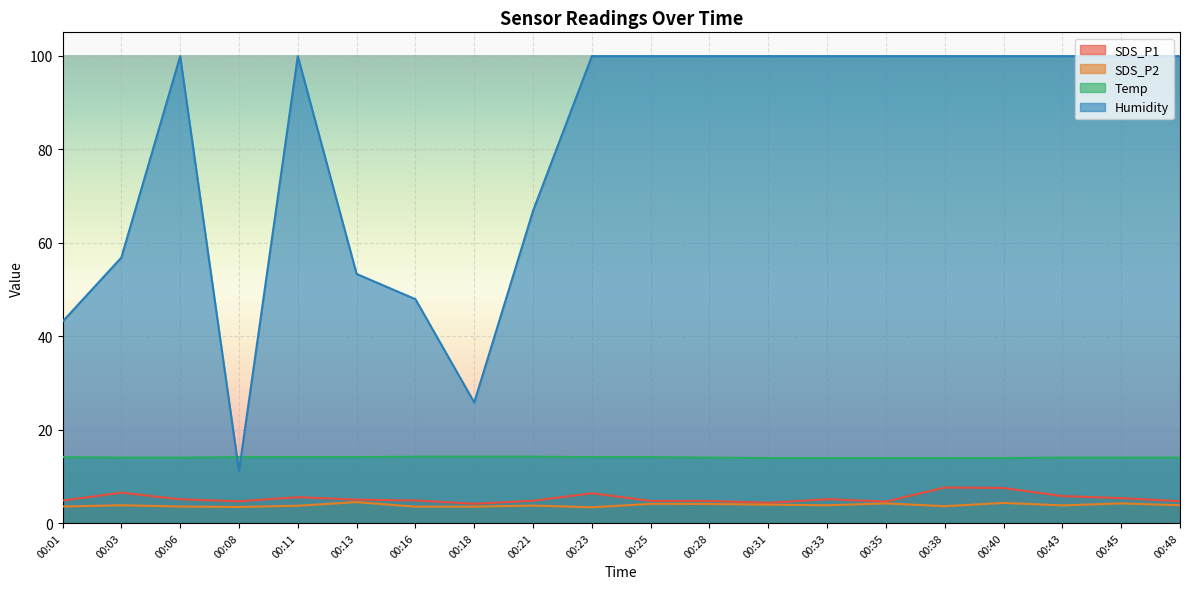

List the labels in order of Humidity value, largest first.

00:06, 00:11, 00:23, 00:25, 00:28, 00:31, 00:33, 00:35, 00:38, 00:40, 00:43, 00:45, 00:48, 00:21, 00:03, 00:13, 00:16, 00:01, 00:18, 00:08